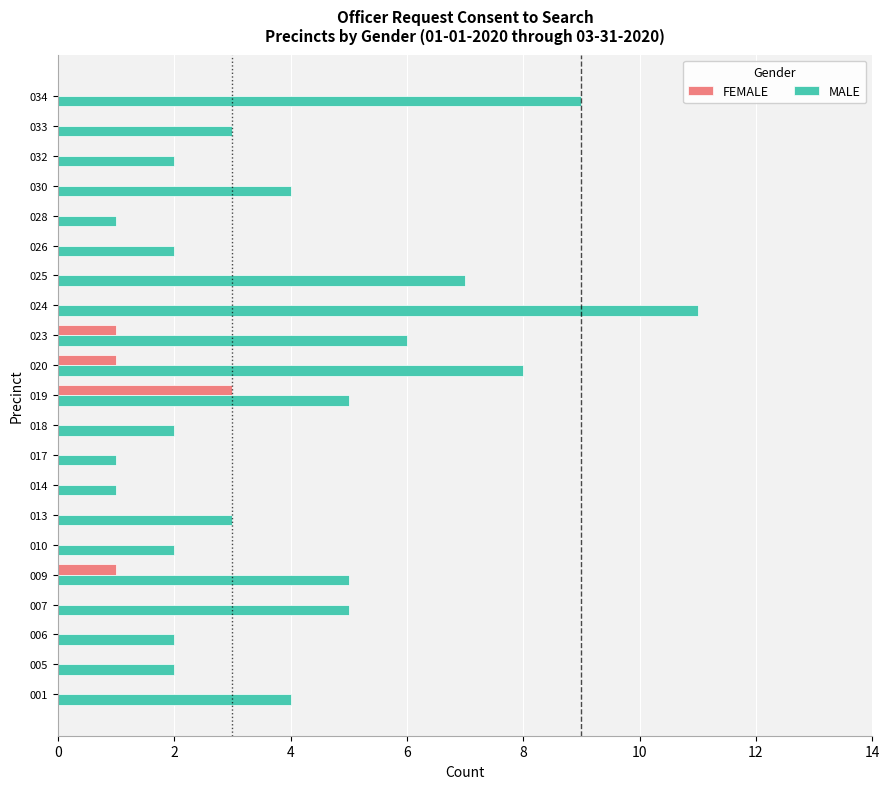

What is the average value of the MALE series?

4